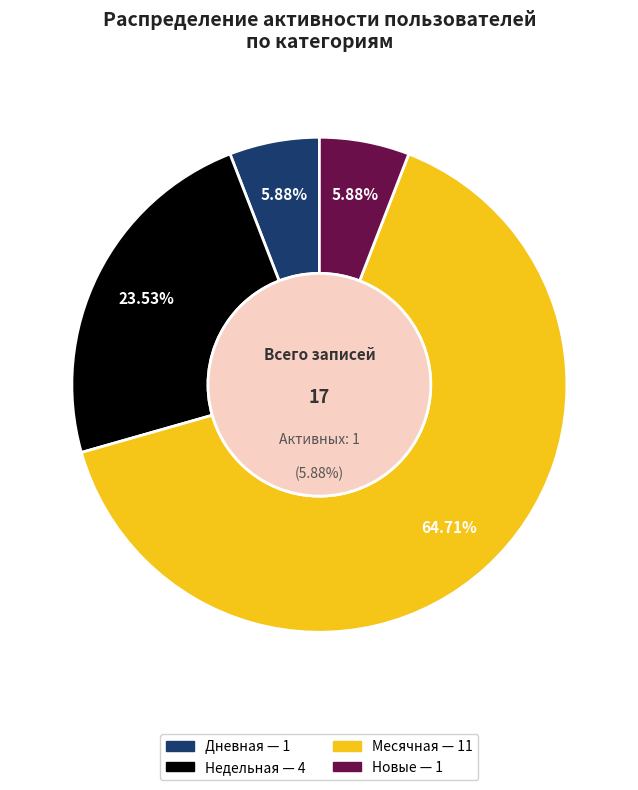

Do 10 and 6 together represent more than half of the pie?

No